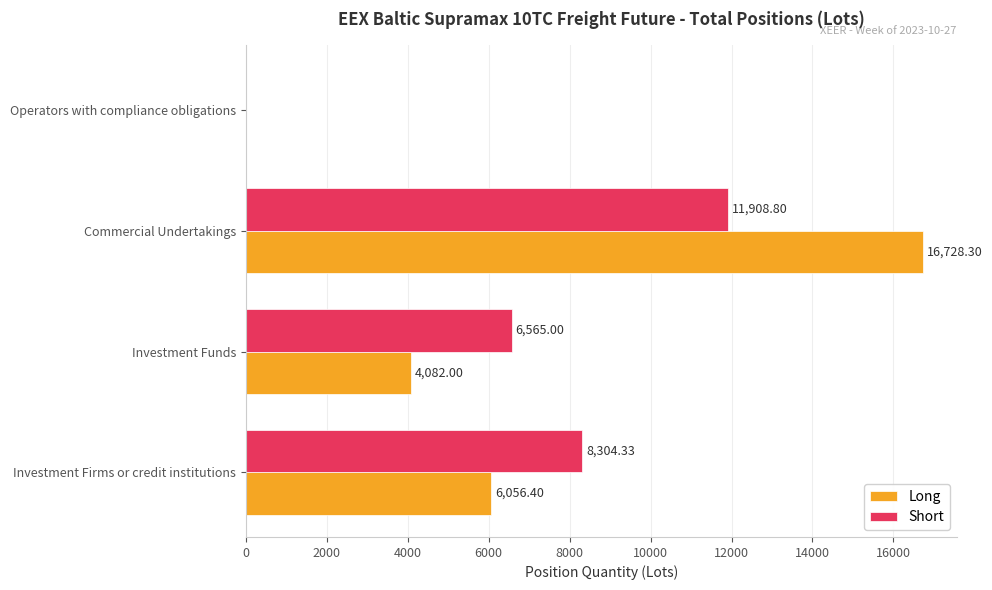

What are all the series names shown in the legend?

Long, Short